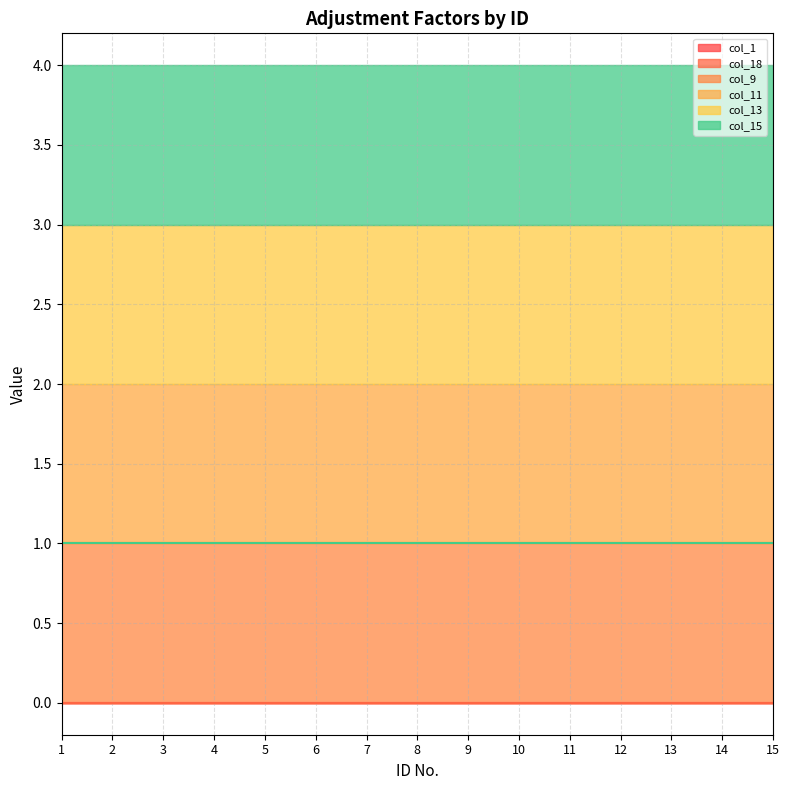

Is it true that col_15 equals 1 at 3?

True